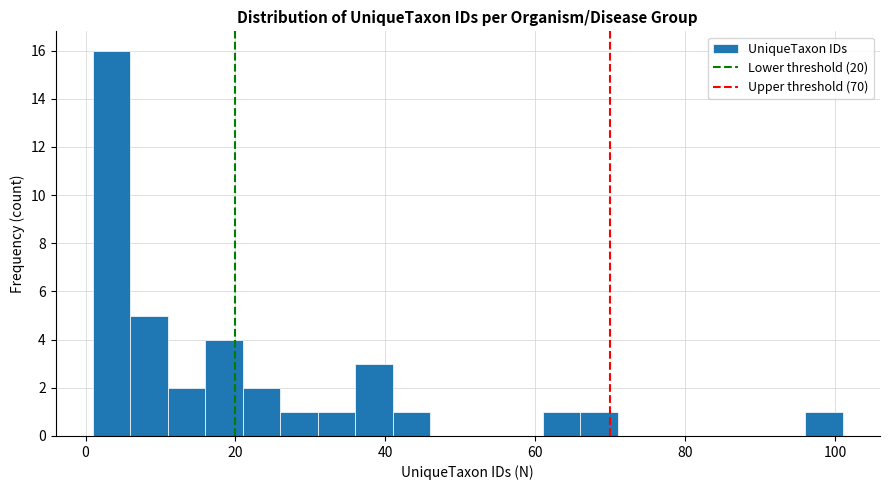

Around what value on the x-axis is the tallest bar? Give the approximate position of its centre, as read against the axis.

4